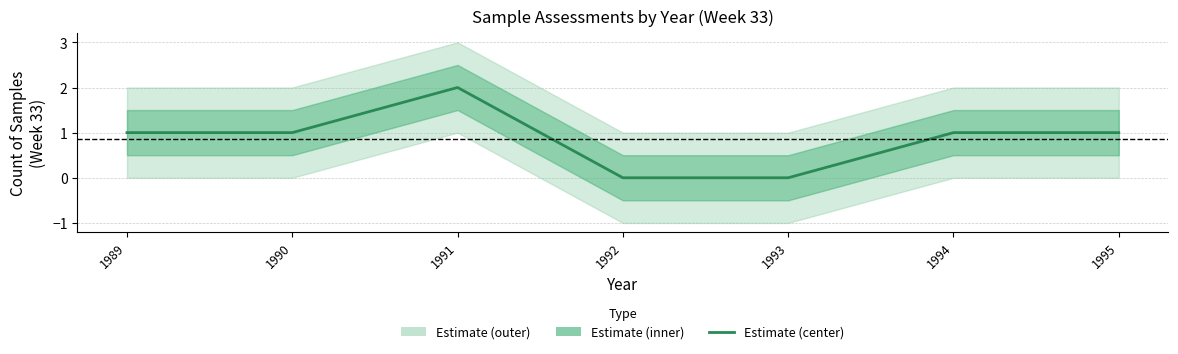

Where does the data first go above 1?

1991